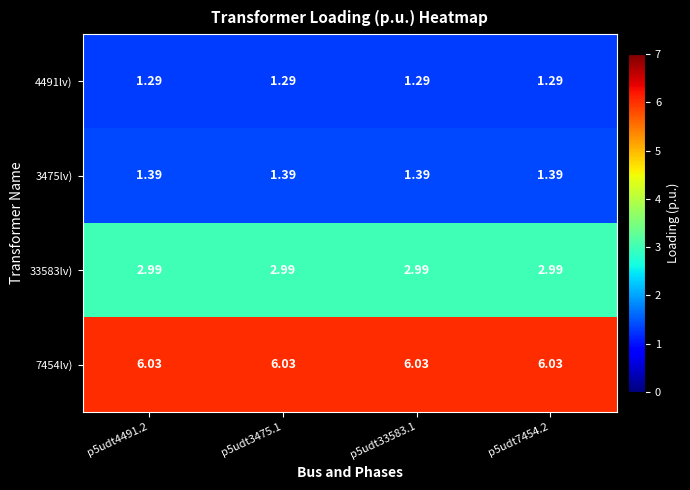

Rank the series at p5udt7454.2 from lowest to highest value.

4491lv), 3475lv), 33583lv), 7454lv)